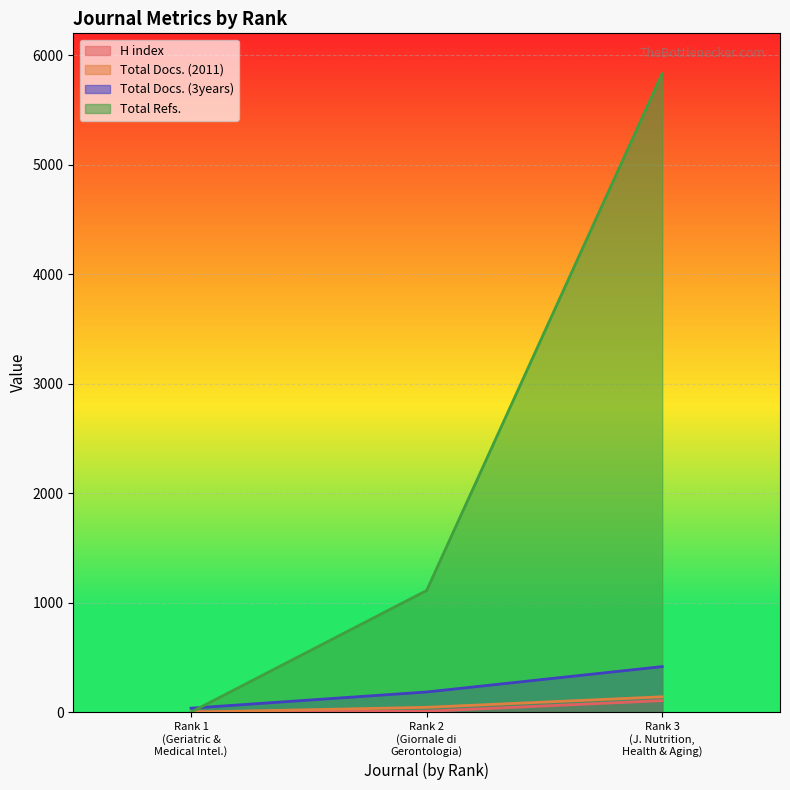

Reading left to right, transcribe all the data shown in this chart.

H index: 3	8	105
Total Docs. (2011): 0	44	140
Total Docs. (3years): 36	184	416
Total Refs.: 0	1111	5832